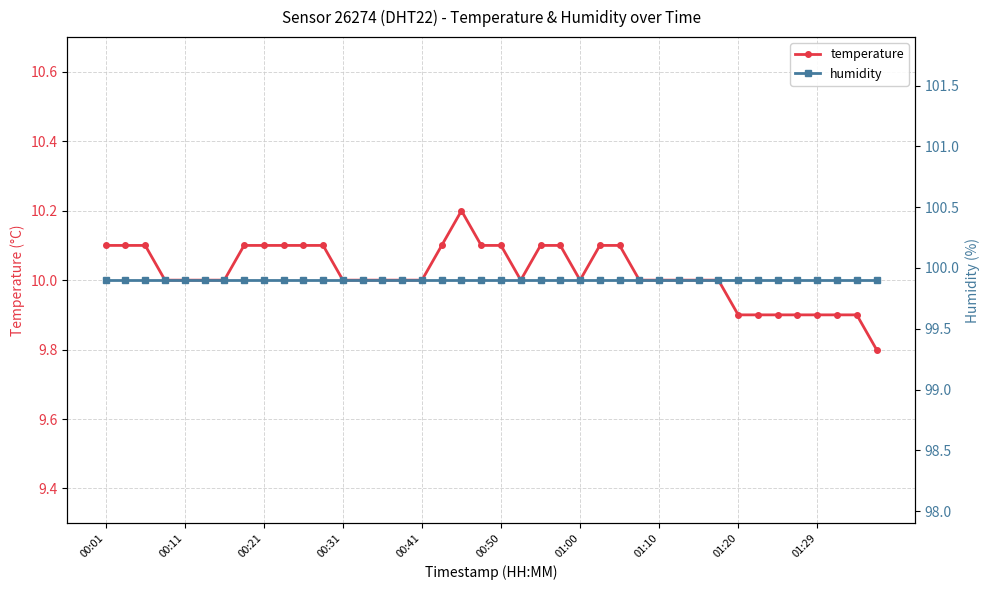

What is the difference between the maximum and minimum values in the temperature series?

0.4